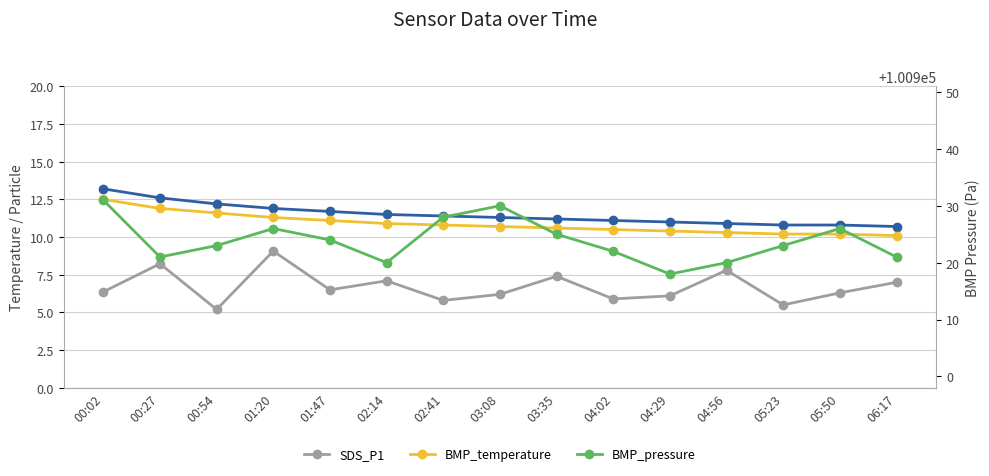

What is the sum of the BMP_temperature values at 01:47 and 01:20?

22.4